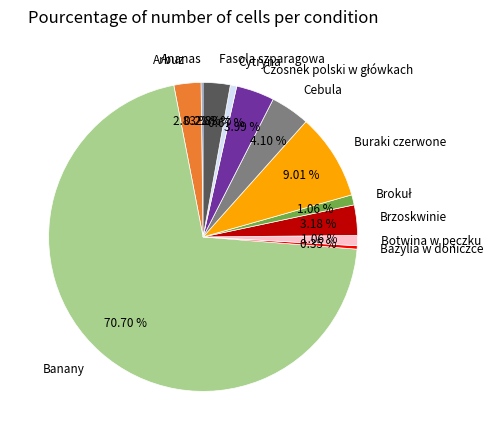

The Banany slice represents 57% of the pie. True or false?

False